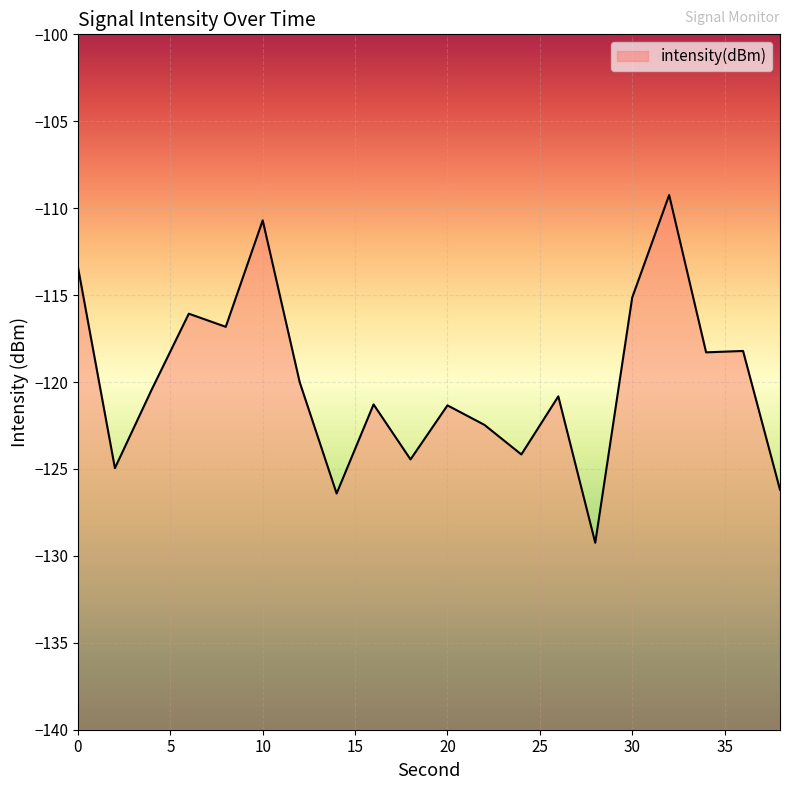

How many series are shown in this chart?

1